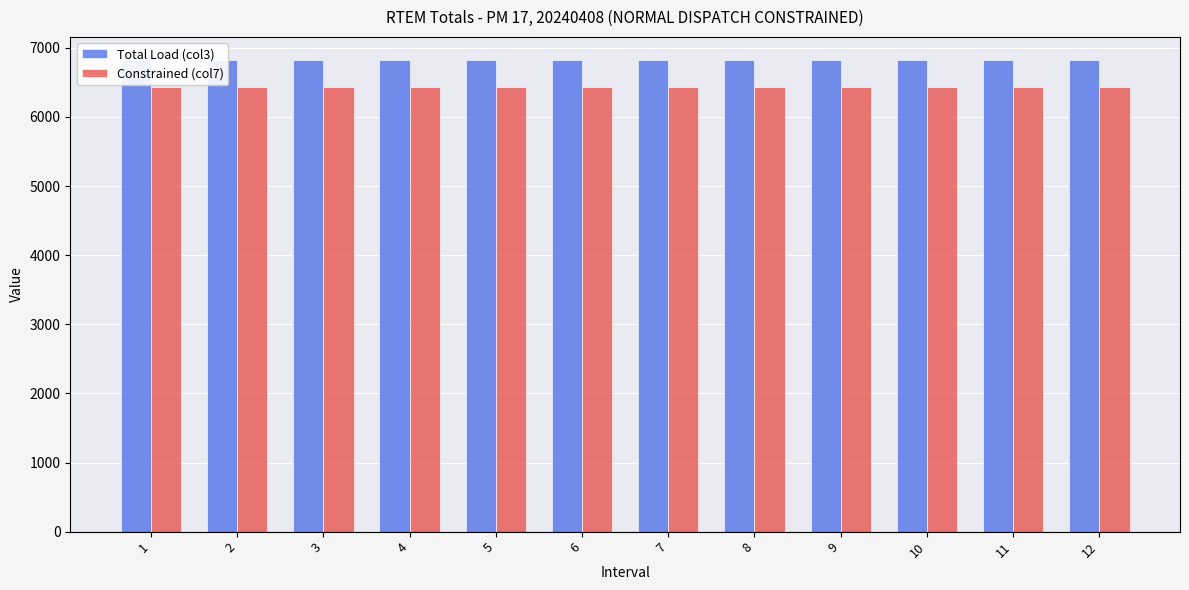

Reading left to right, list all the values displayed in this chart.

Total Load (col3): 1=6816.5	2=6816.5	3=6816.5	4=6816.5	5=6816.5	6=6816.5	7=6816.5	8=6816.5	9=6816.5	10=6816.5	11=6816.5	12=6816.5
Constrained (col7): 1=6436.1	2=6436.1	3=6436.1	4=6436.1	5=6436.1	6=6436.1	7=6436.1	8=6436.1	9=6436.1	10=6436.1	11=6436.1	12=6436.1